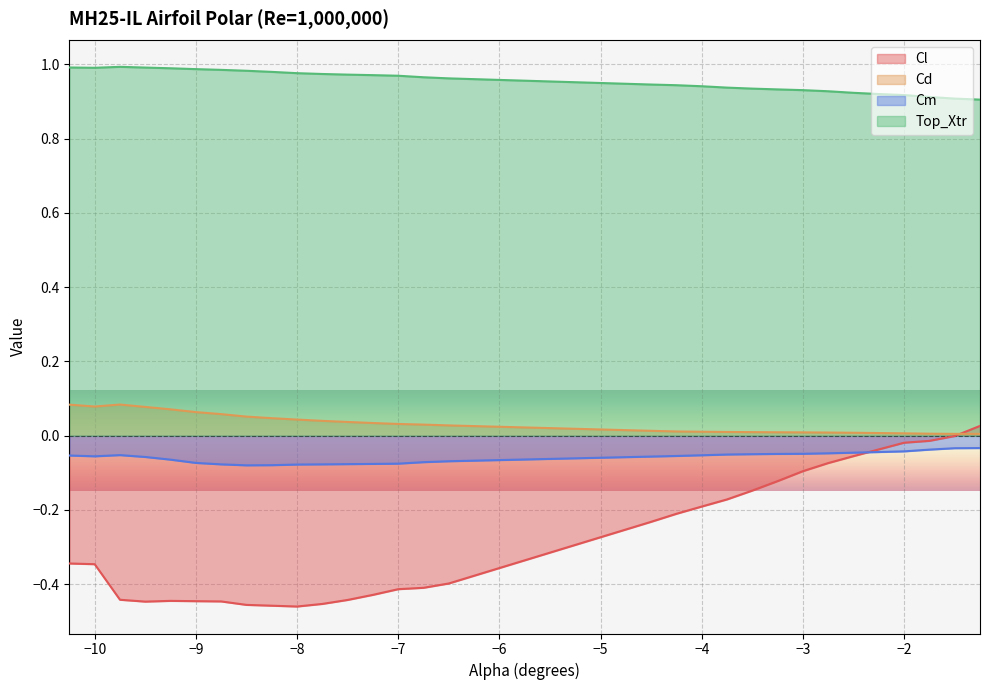

Reading left to right, list all the values displayed in this chart.

Cl: -0.3	-0.3	-0.4	-0.4	-0.4	-0.4	-0.4	-0.5	-0.5	-0.5	-0.5	-0.4	-0.4	-0.4	-0.4	-0.4	-0.2	-0.2	-0.2	-0.2	-0.1	-0.1	-0.1	-0.1	-0.1	-0.0	-0.0	-0.0	-0.0	0.0
Cd: 0.1	0.1	0.1	0.1	0.1	0.1	0.1	0.1	0.0	0.0	0.0	0.0	0.0	0.0	0.0	0.0	0.0	0.0	0.0	0.0	0.0	0.0	0.0	0.0	0.0	0.0	0.0	0.0	0.0	0.0
Cm: -0.1	-0.1	-0.1	-0.1	-0.1	-0.1	-0.1	-0.1	-0.1	-0.1	-0.1	-0.1	-0.1	-0.1	-0.1	-0.1	-0.1	-0.1	-0.1	-0.1	-0.0	-0.0	-0.0	-0.0	-0.0	-0.0	-0.0	-0.0	-0.0	-0.0
Top_Xtr: 1.0	1.0	1.0	1.0	1.0	1.0	1.0	1.0	1.0	1.0	1.0	1.0	1.0	1.0	1.0	1.0	0.9	0.9	0.9	0.9	0.9	0.9	0.9	0.9	0.9	0.9	0.9	0.9	0.9	0.9